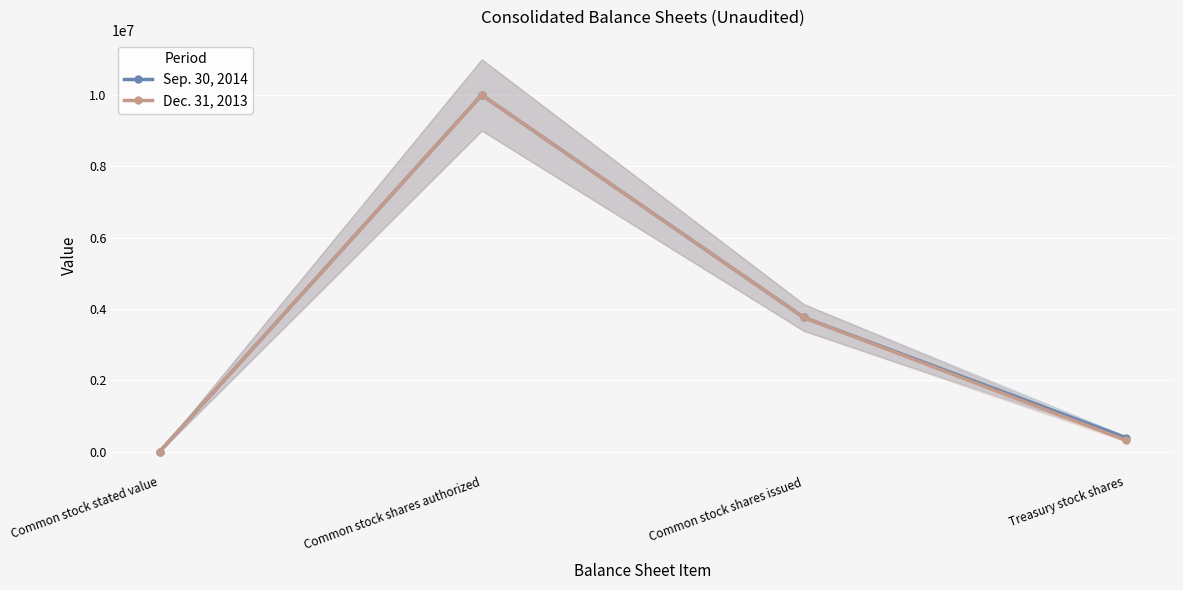

What is the average value of the Sep. 30, 2014 series?

3538345